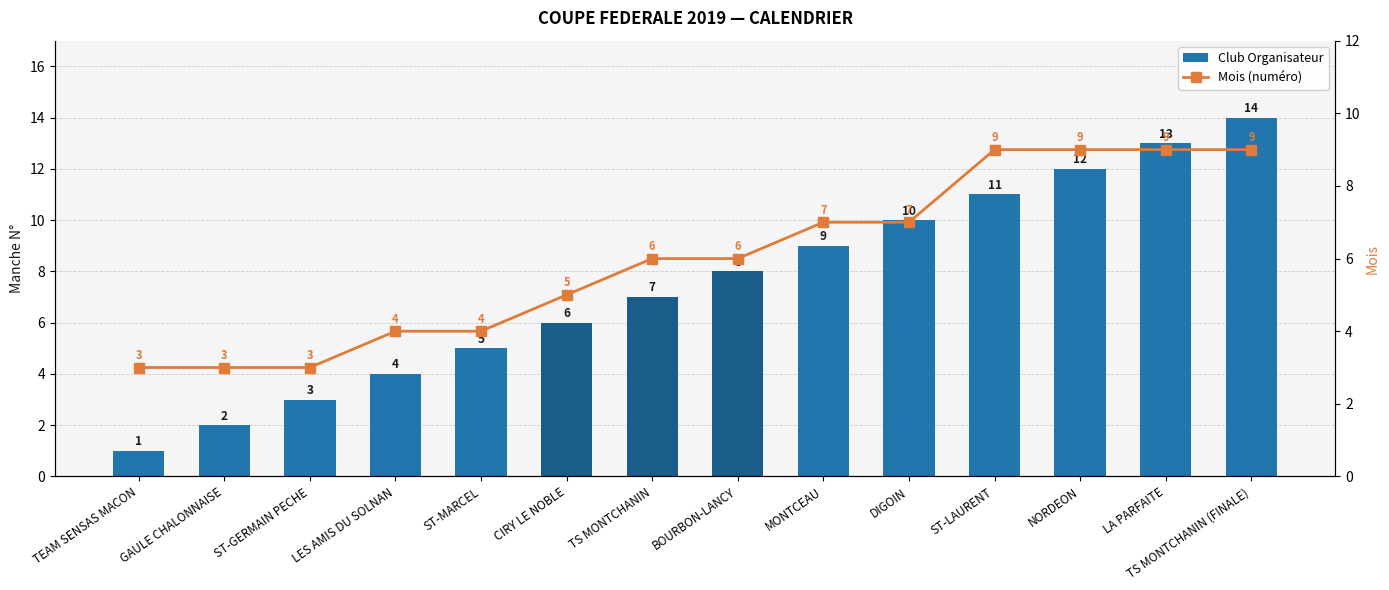

What is the spread (max minus min) of values at GAULE CHALONNAISE?

1